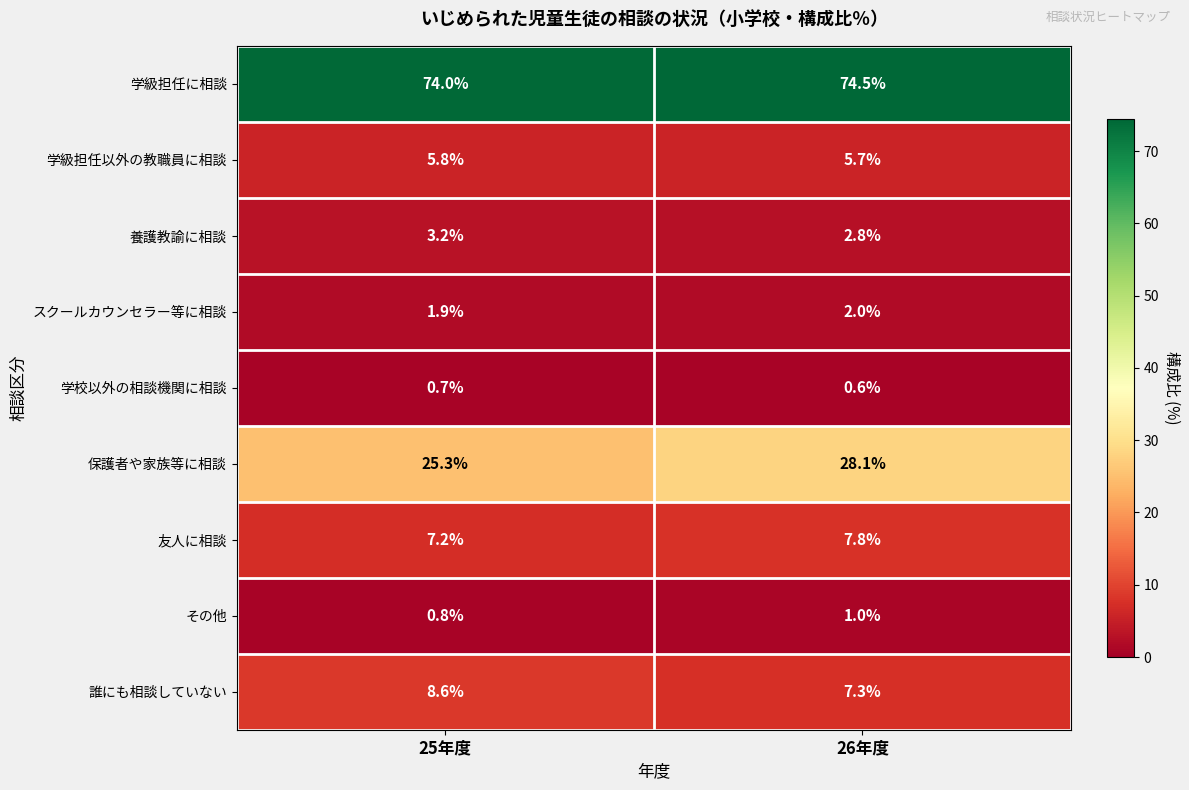

At 25年度, list the series in order from largest to smallest.

学級担任に相談, 保護者や家族等に相談, 誰にも相談していない, 友人に相談, 学級担任以外の教職員に相談, 養護教諭に相談, スクールカウンセラー等に相談, その他, 学校以外の相談機関に相談